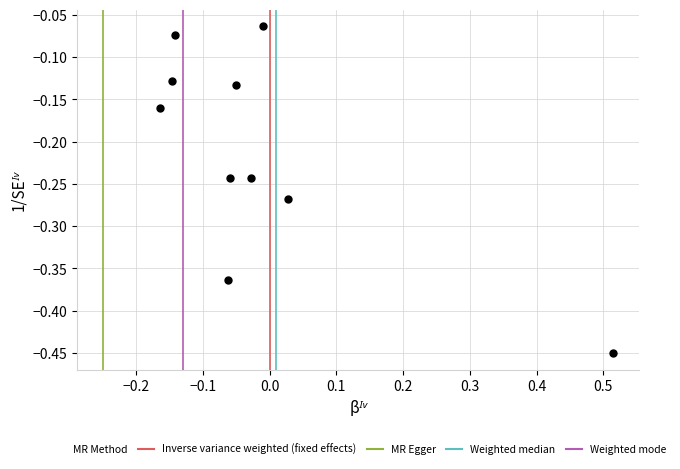

What is the range of X values (max minus min)?

0.7